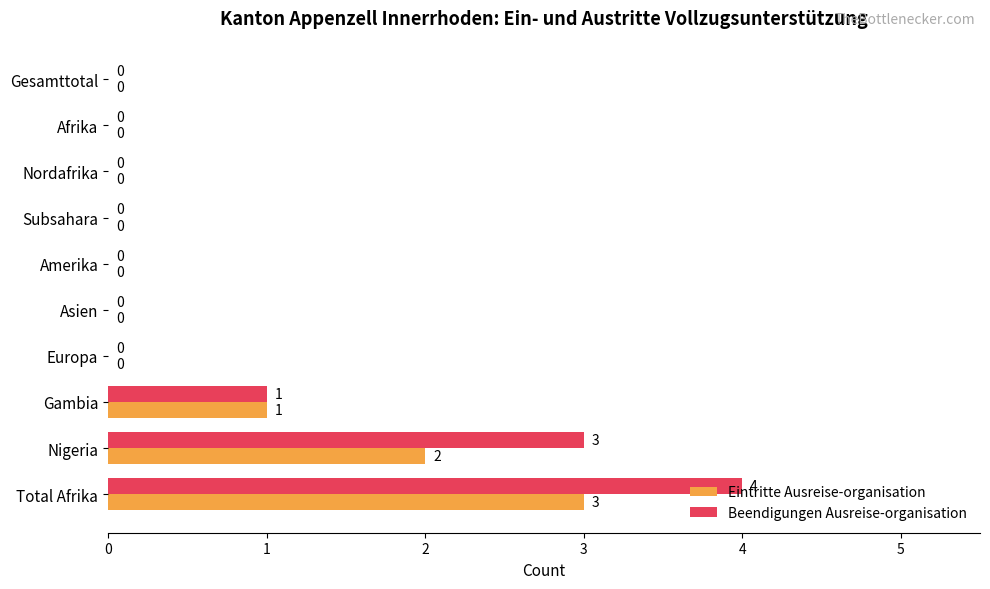

Where is Eintritte Ausreise-organisation nearest to the value 1?

Gambia